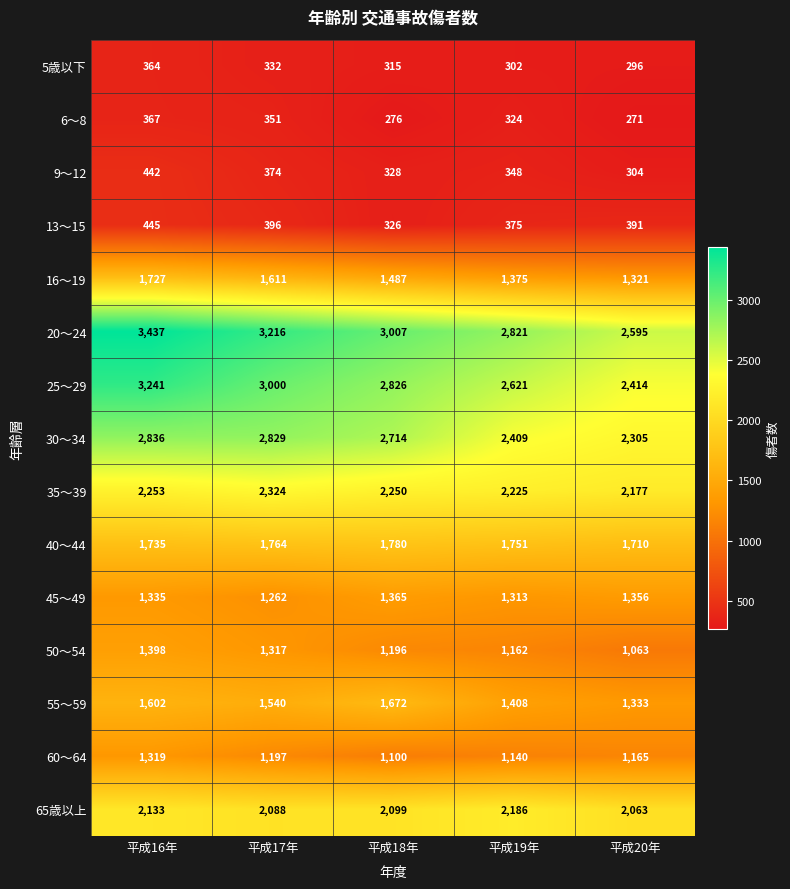

Which category has the highest value across all series?

平成16年